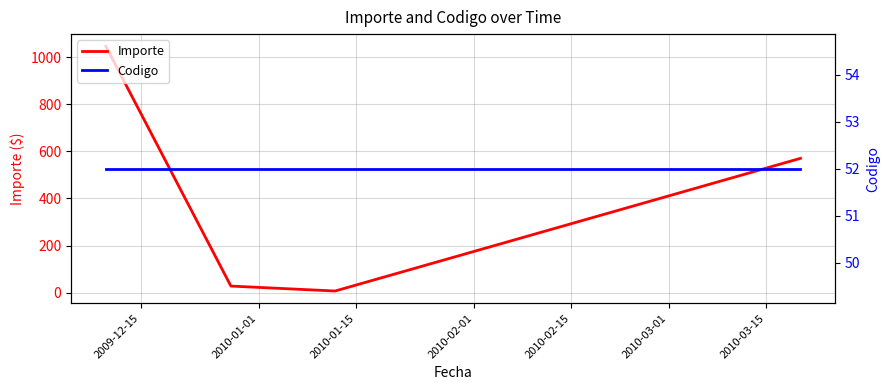

What is the maximum value for Importe?

1046.7